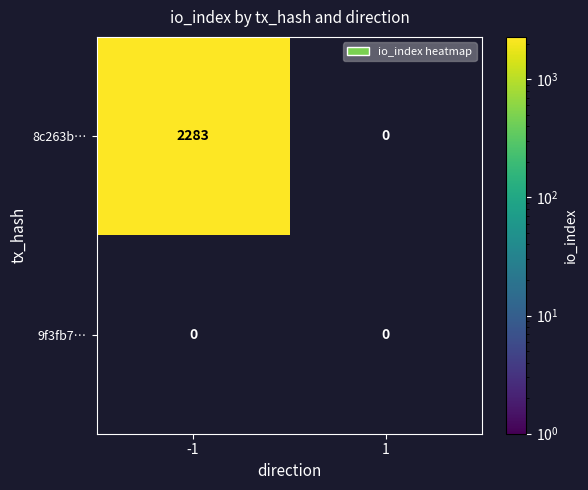

True or false: 8c263b… has a value of 3293 at -1.

False